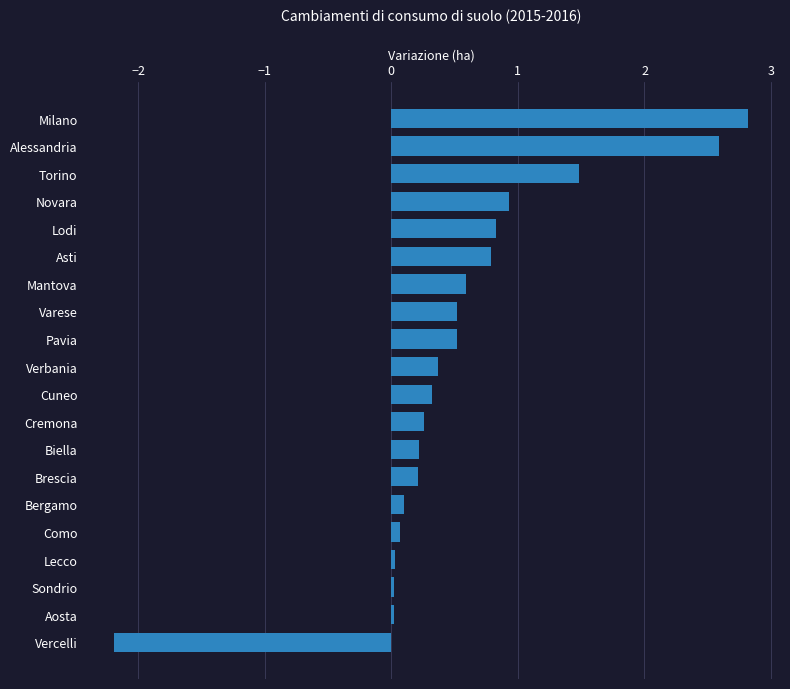

What is the label of the 18th bar from the top?

Sondrio